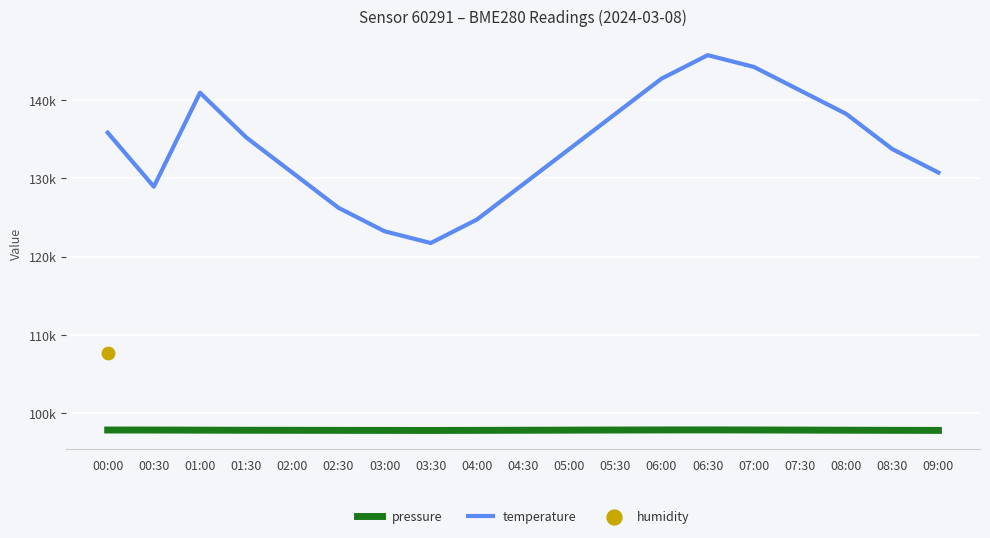

Which series has the largest Y range (max minus min)?

temperature